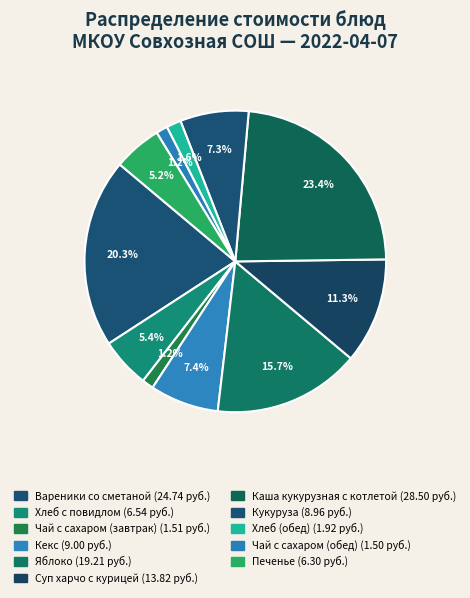

How many segments does this pie chart have?

11